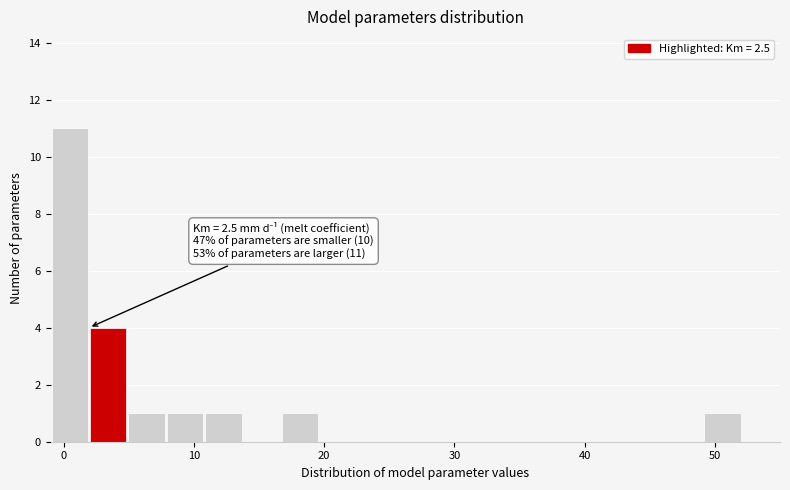

Around what value on the x-axis is the tallest bar? Give the approximate position of its centre, as read against the axis.

0